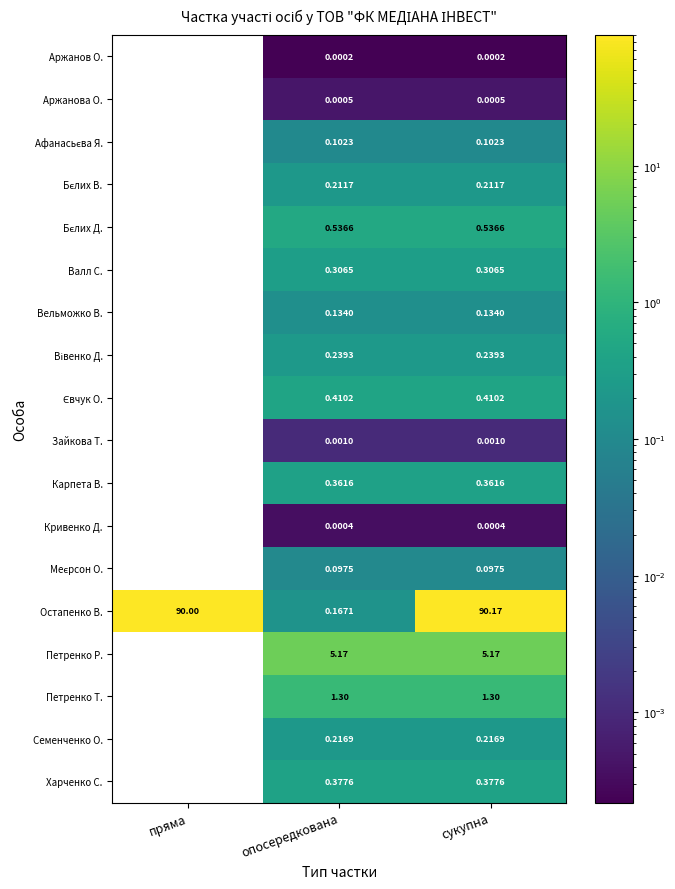

Which series has the largest total across all categories?

Остапенко В.